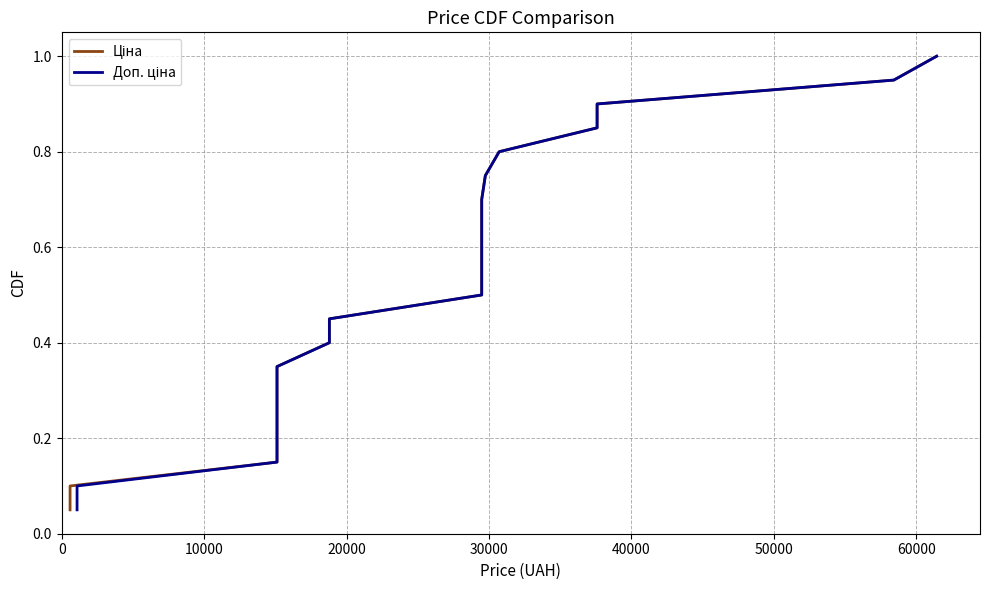

Does the chart have visible grid lines?

Yes